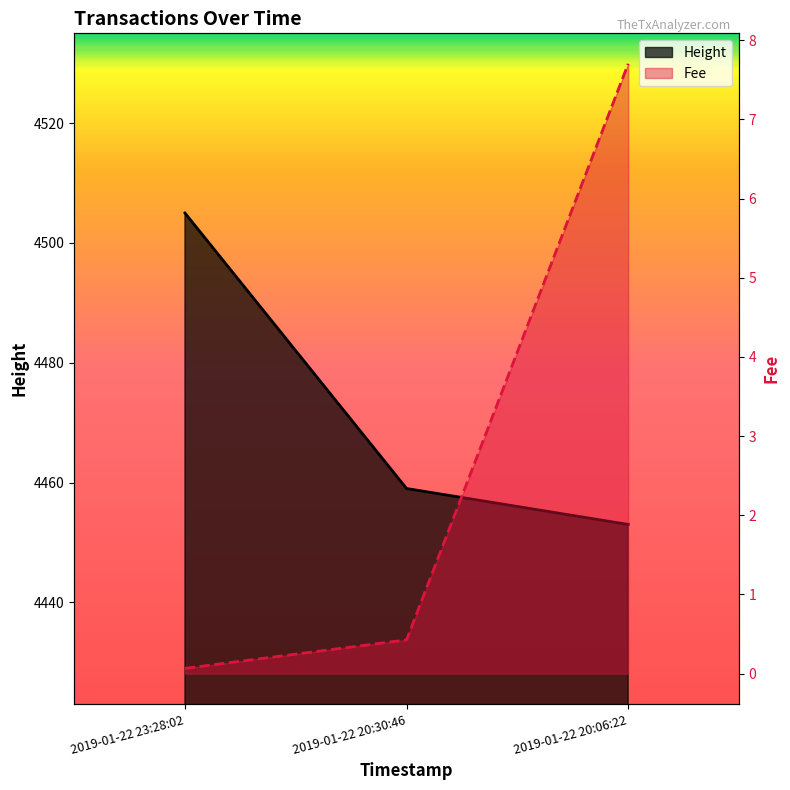

At which label is Fee closest to 3?

2019-01-22 20:30:46